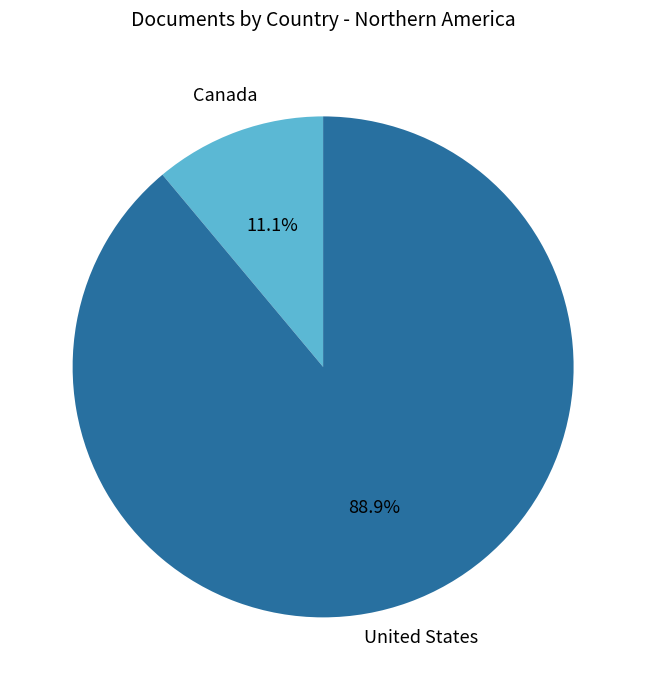

Is there any slice that represents more than half of the pie?

Yes